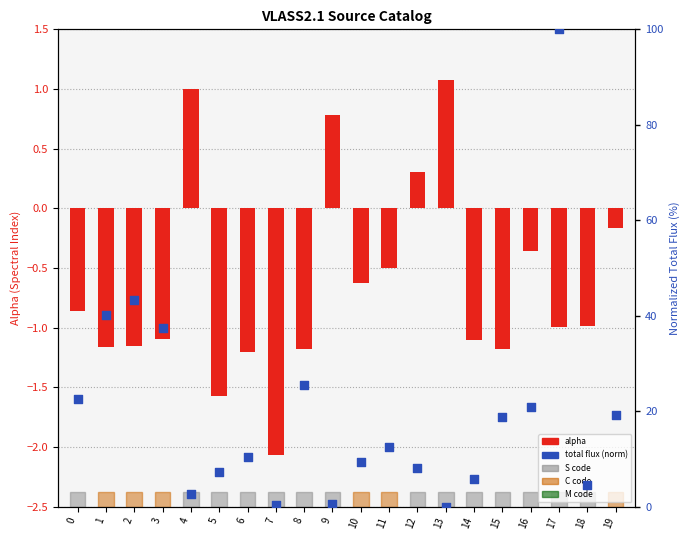

Which series has the largest total across all categories?

total flux (normalized)